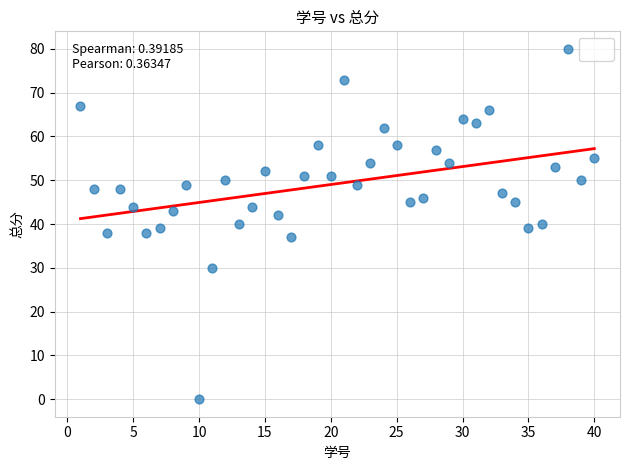

What is the range of Y values (max minus min)?

80